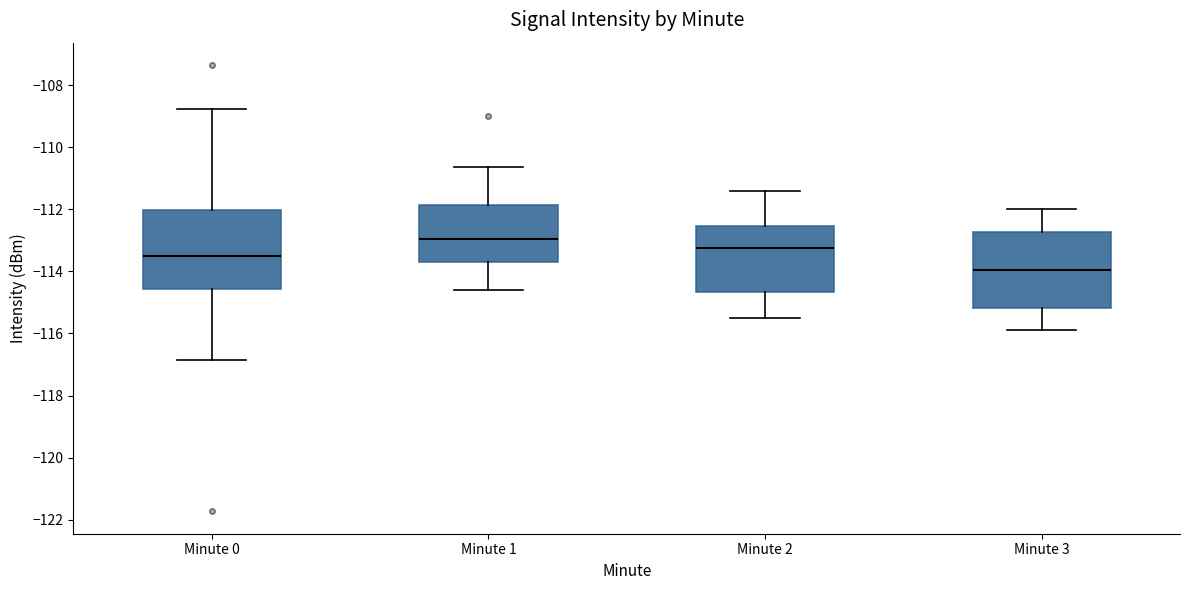

Reading left to right, transcribe this box plot: for each box, give where its median line is, the range the box spans, and where its two whiskers end, as read against the y-axis. The values are not printed on the chart, so give them approximately, as read against the axis.

Minute 0: median -113.4, box -114.6 to -112.0, whiskers -116.8 to -108.8
Minute 1: median -113.0, box -113.6 to -111.8, whiskers -114.6 to -110.6
Minute 2: median -113.2, box -114.6 to -112.6, whiskers -115.4 to -111.4
Minute 3: median -114.0, box -115.2 to -112.8, whiskers -115.8 to -112.0